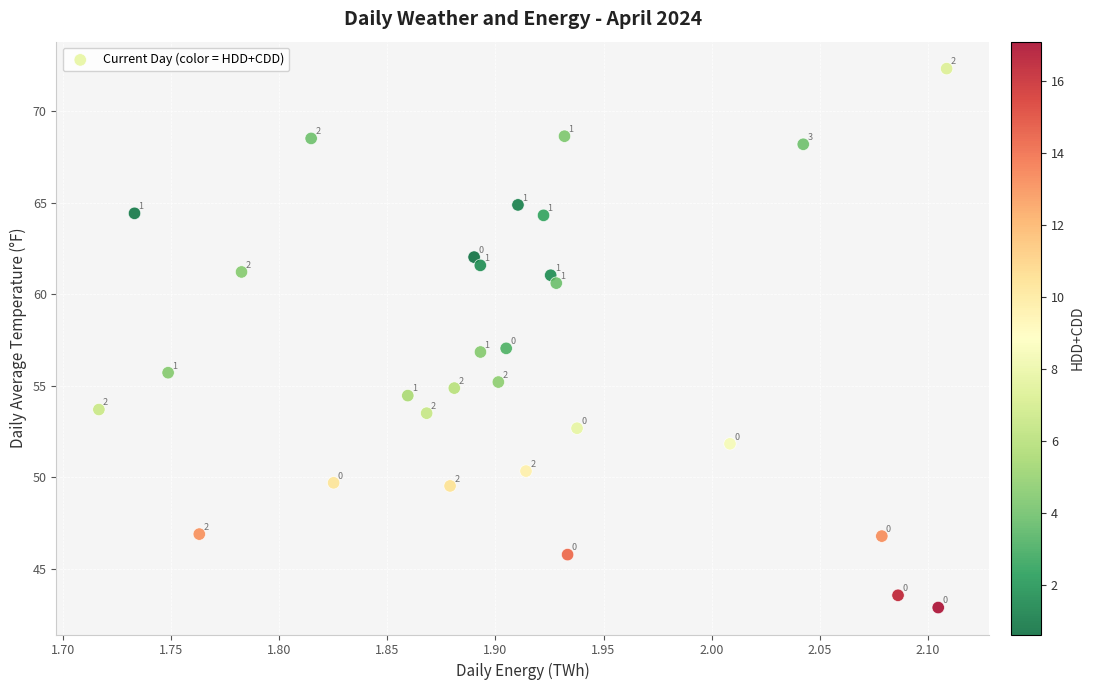

What is the range of X values (max minus min)?

0.4